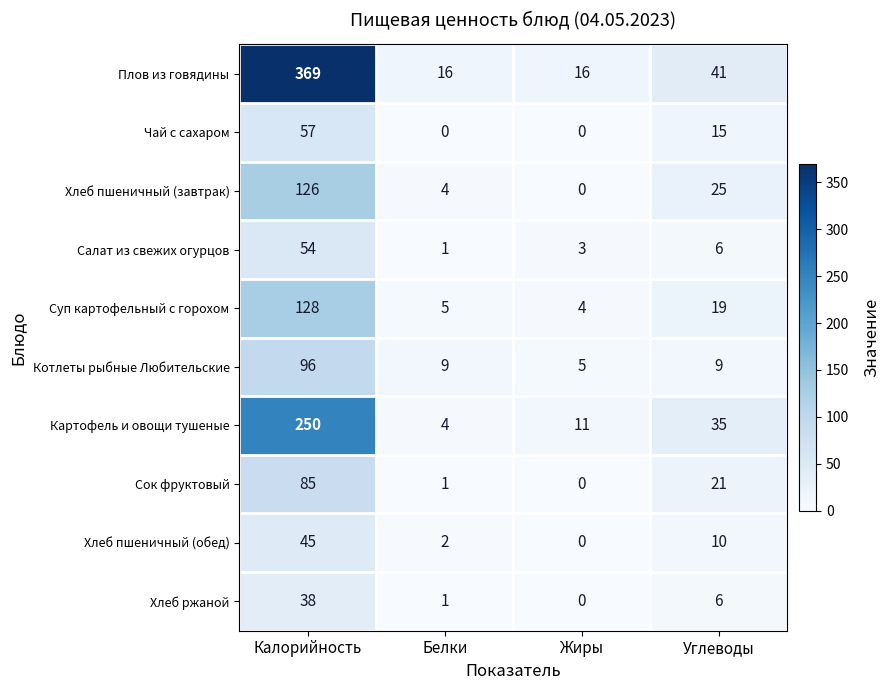

What is the difference between the maximum and minimum values in the Хлеб пшеничный (завтрак) series?

126